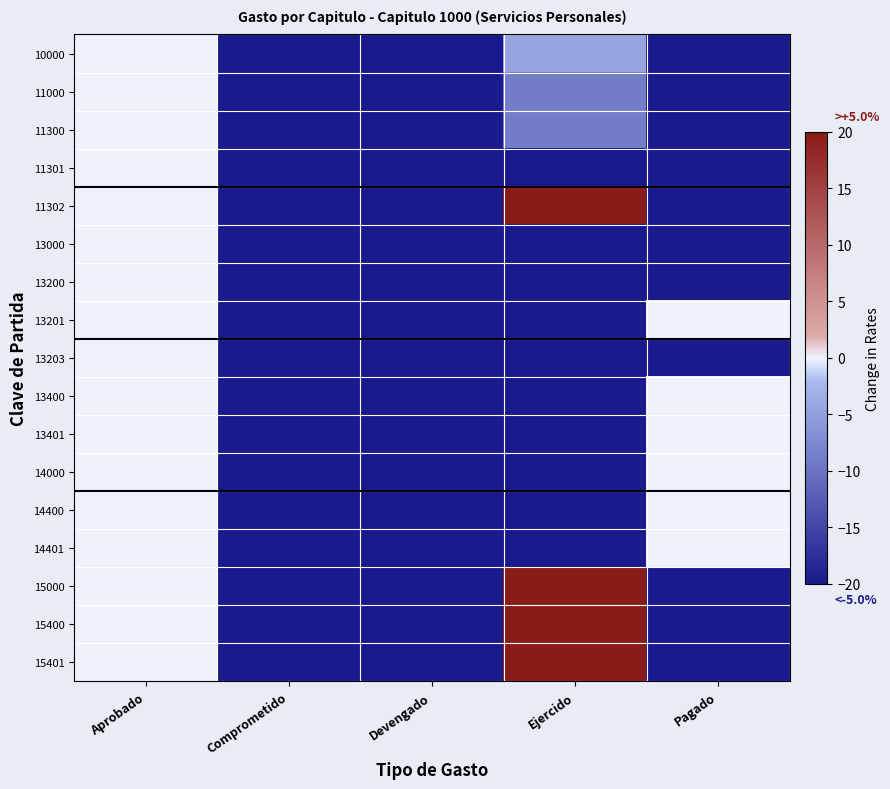

Between Pagado and Ejercido, which is larger?

Ejercido